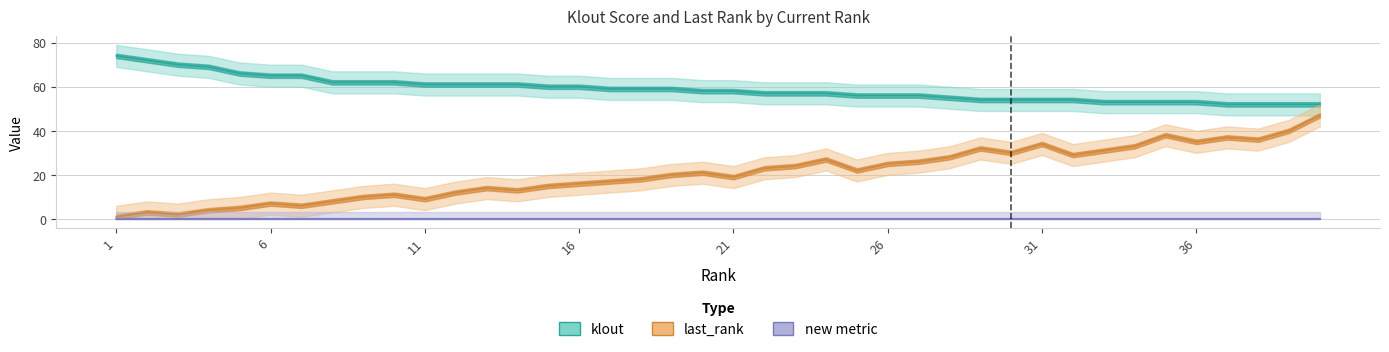

What is the greatest value displayed?

74